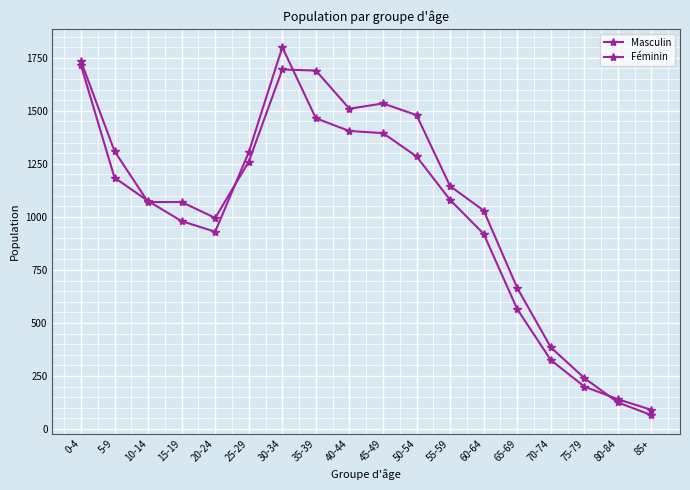

What value does the Féminin series have at 75-79, to the nearest 100?

200